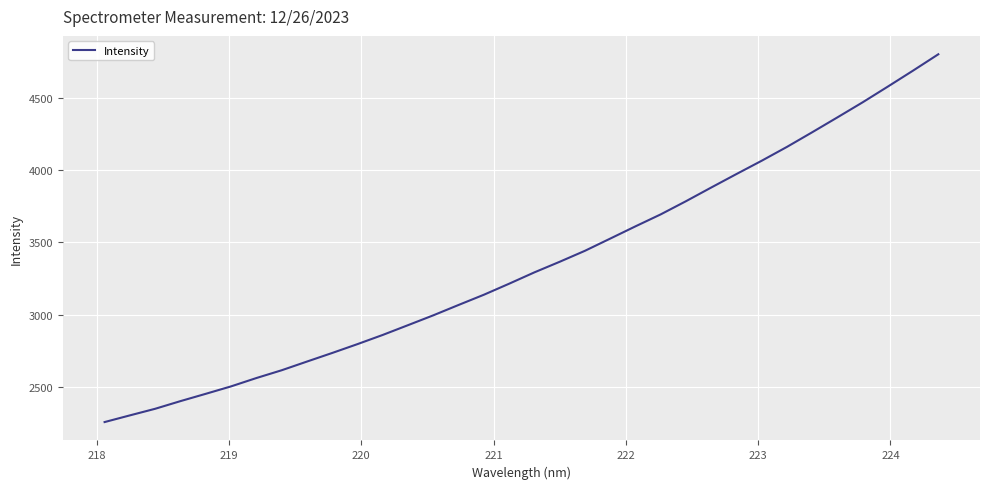

What is the average value?

3347.4